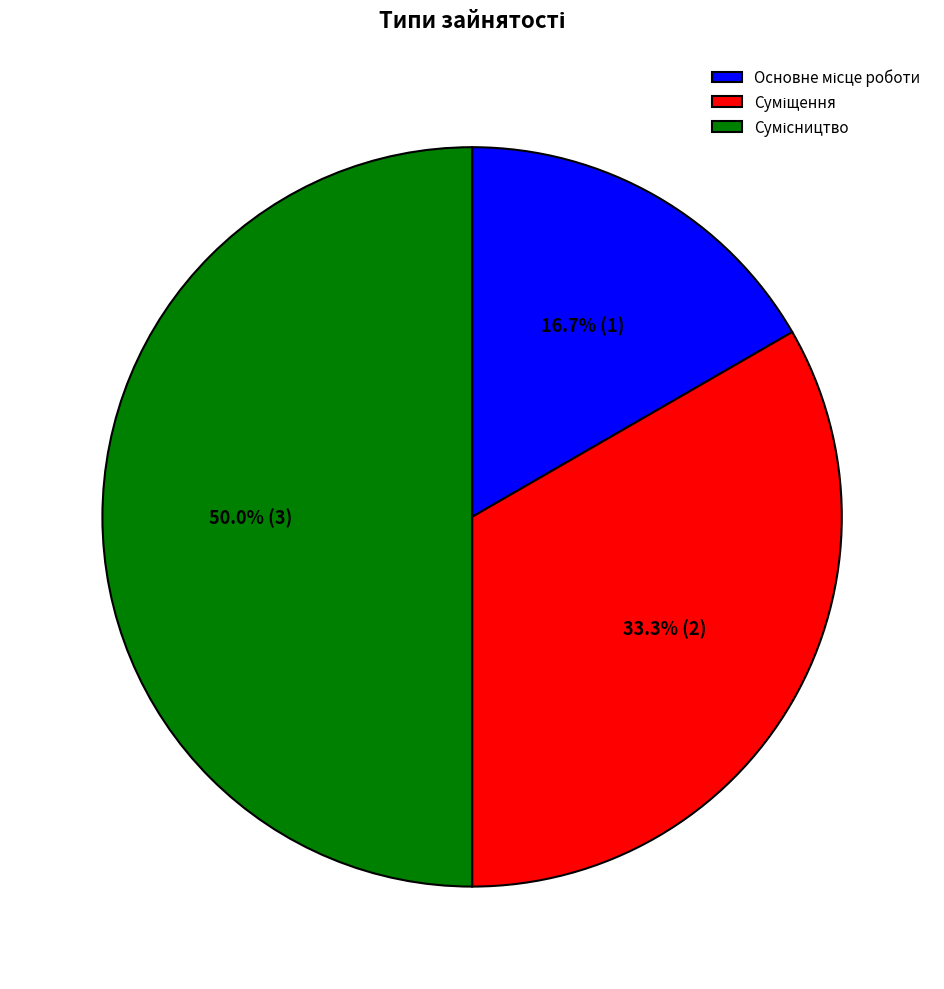

How many segments does this pie chart have?

3